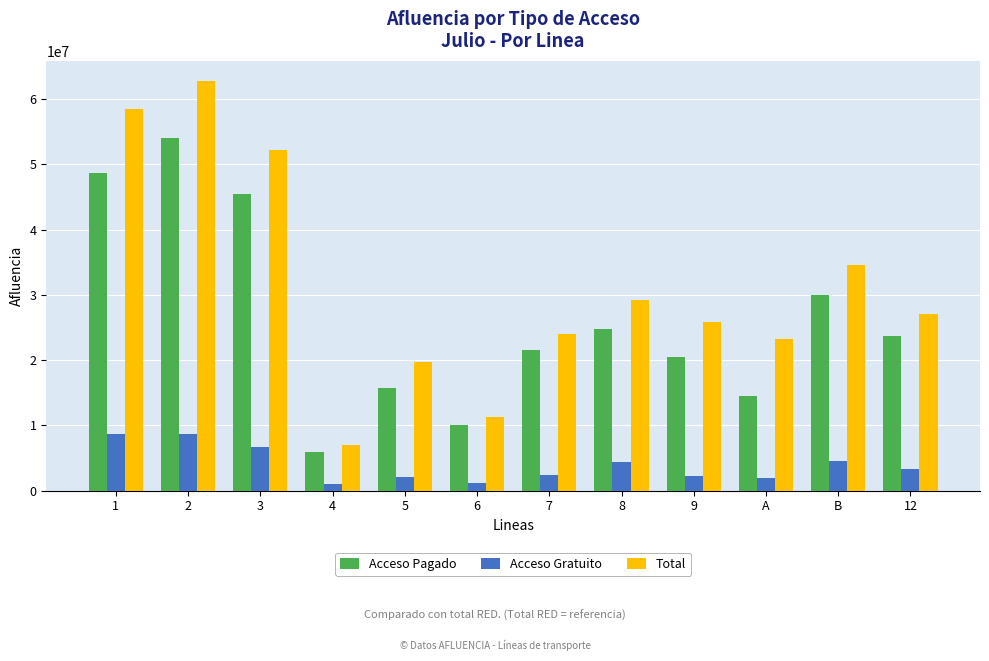

What is the difference between the Total values at 1 and 8?

29320004